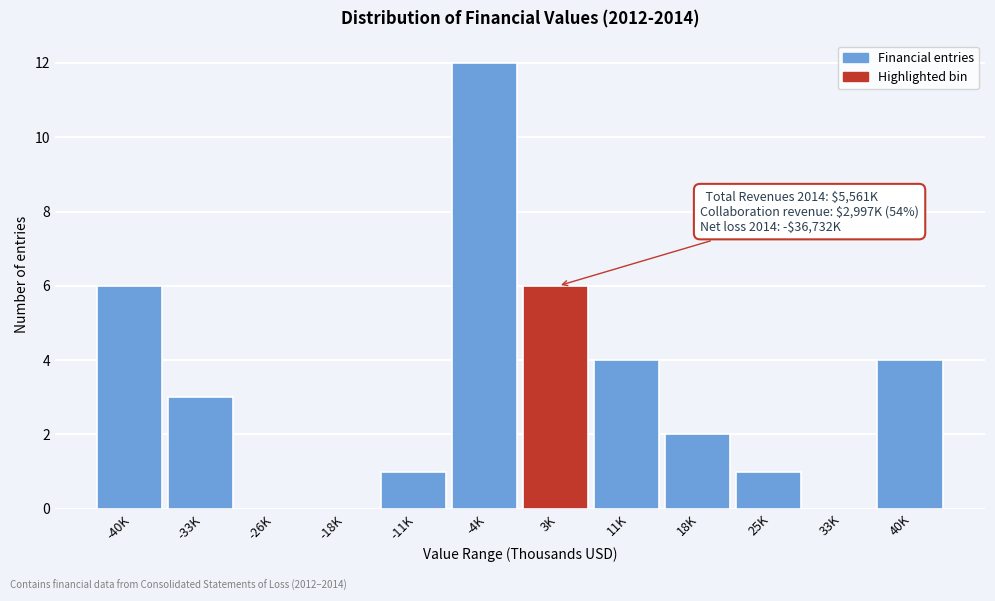

Reading left to right, transcribe all the data shown in this chart.

-40K=6	-33K=3	-26K=0	-18K=0	-11K=1	-4K=12	3K=6	11K=4	18K=2	25K=1	33K=0	40K=4